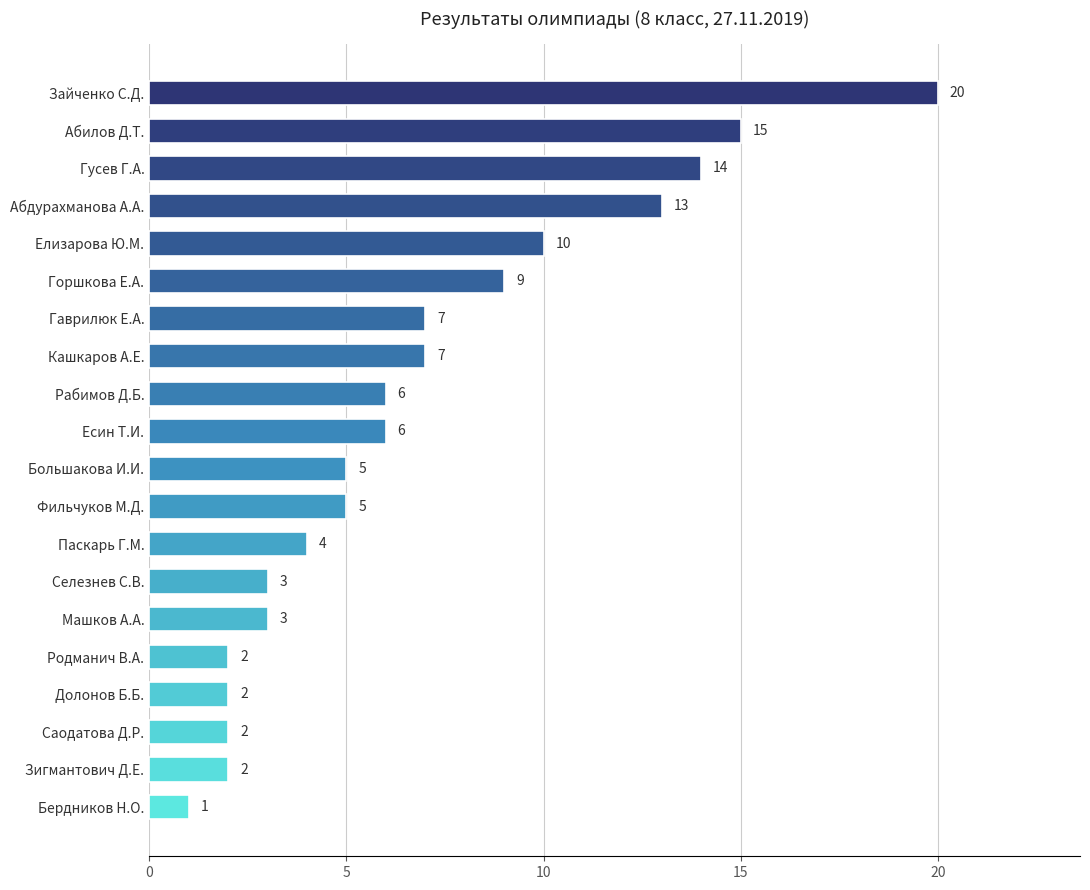

At which category does the chart reach its peak across all series?

Зайченко С.Д.